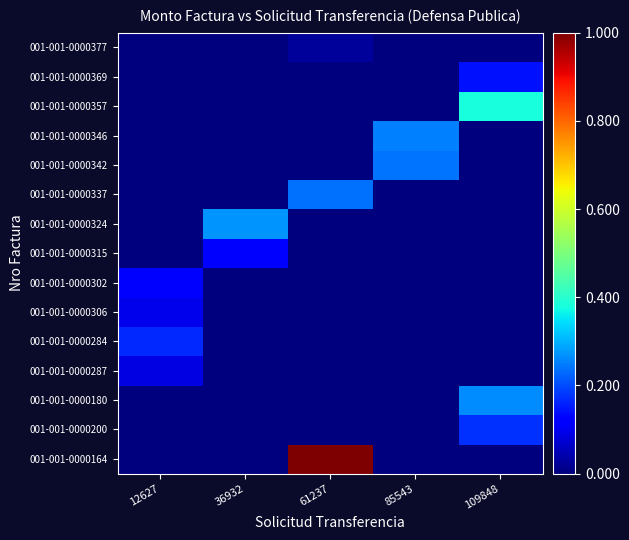

What is the spread (max minus min) of values at 109848?

0.4